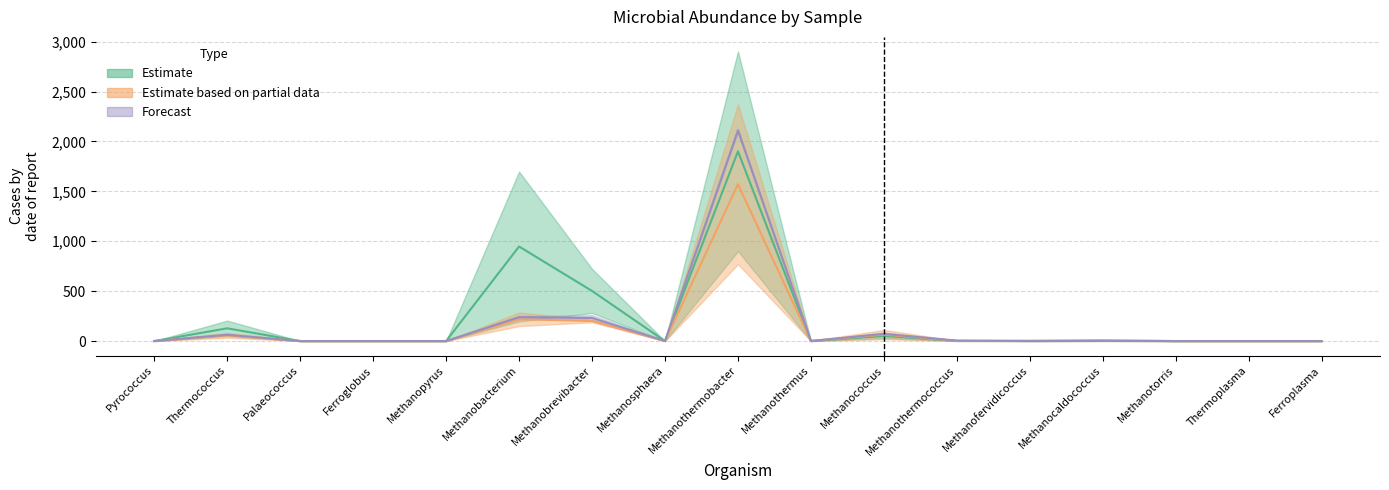

Which series changed the most between Ferroglobus and Methanothermobacter?

Mic09